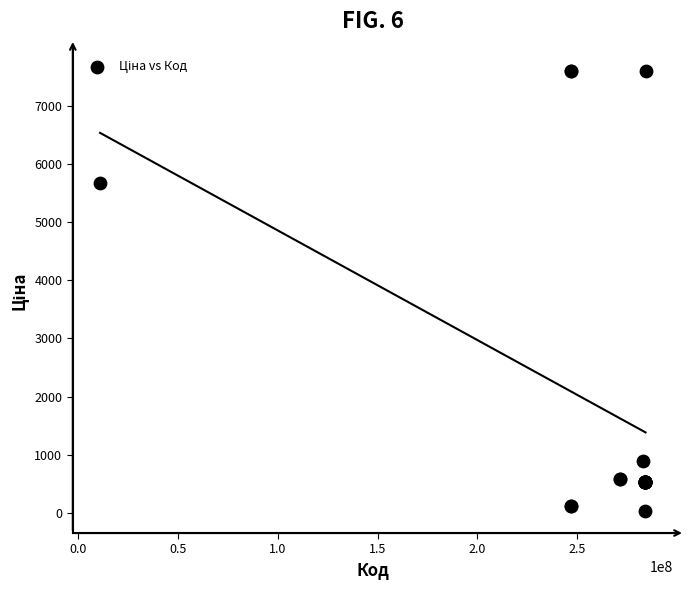

What Y value in the scatter plot is closest to 3814?

5673.8